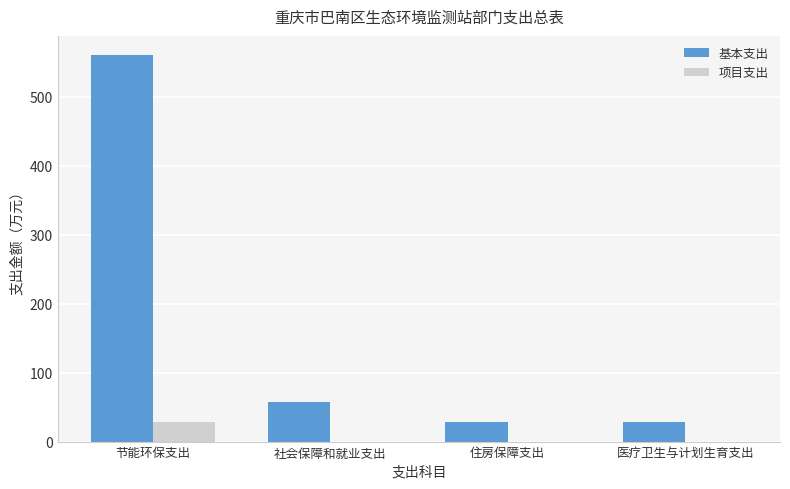

Count the number of data series in this chart.

2